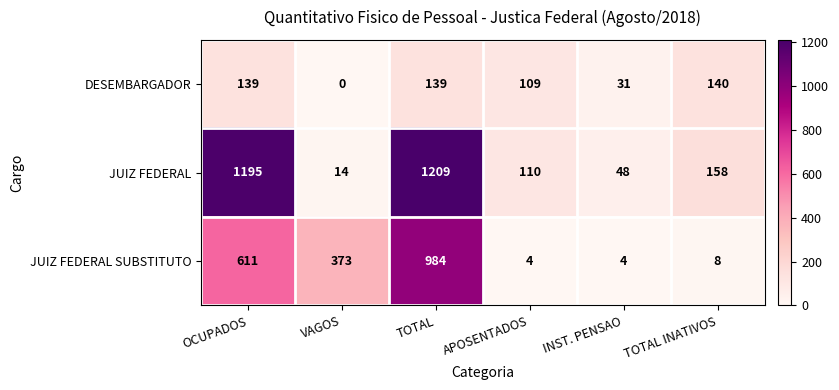

What is the difference between the highest and lowest values at VAGOS?

373